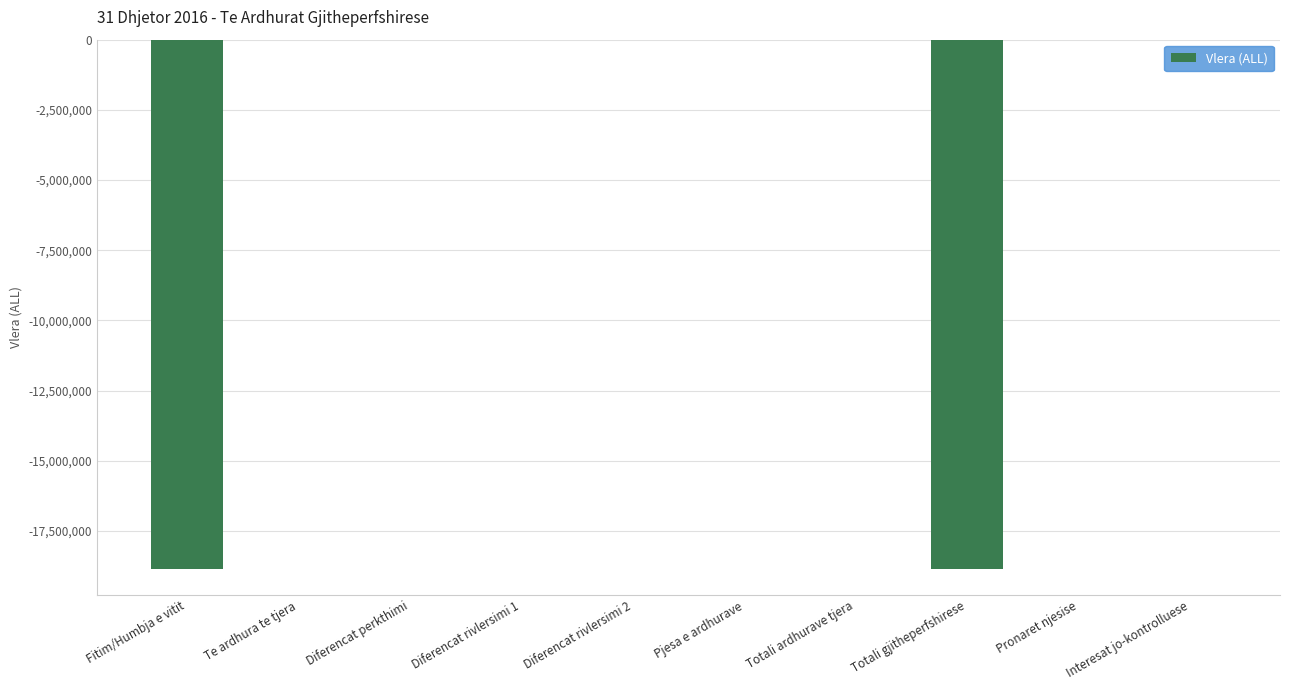

What is the change in value from Totali ardhurave tjera to Totali gjitheperfshirese?

-18845792.9